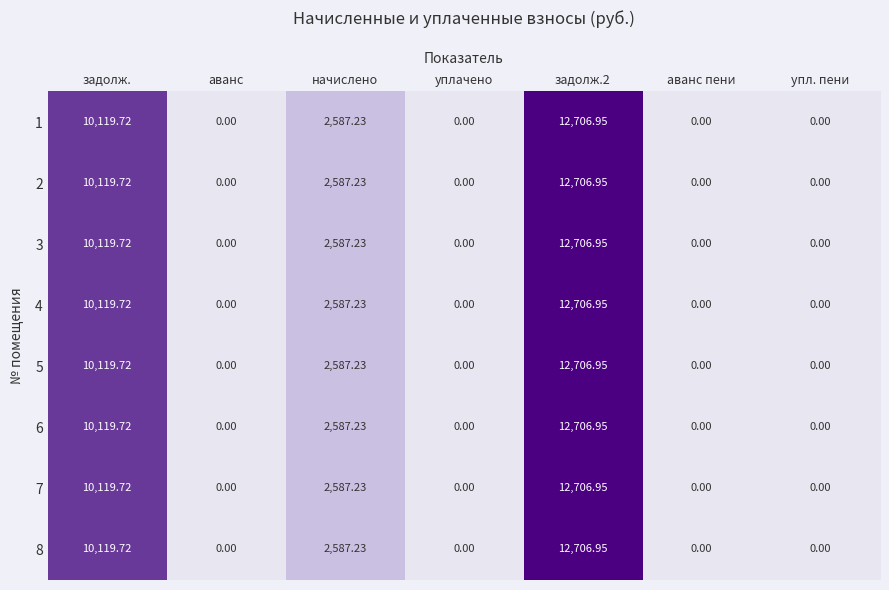

Where is 6 nearest to the value 6353?

начислено